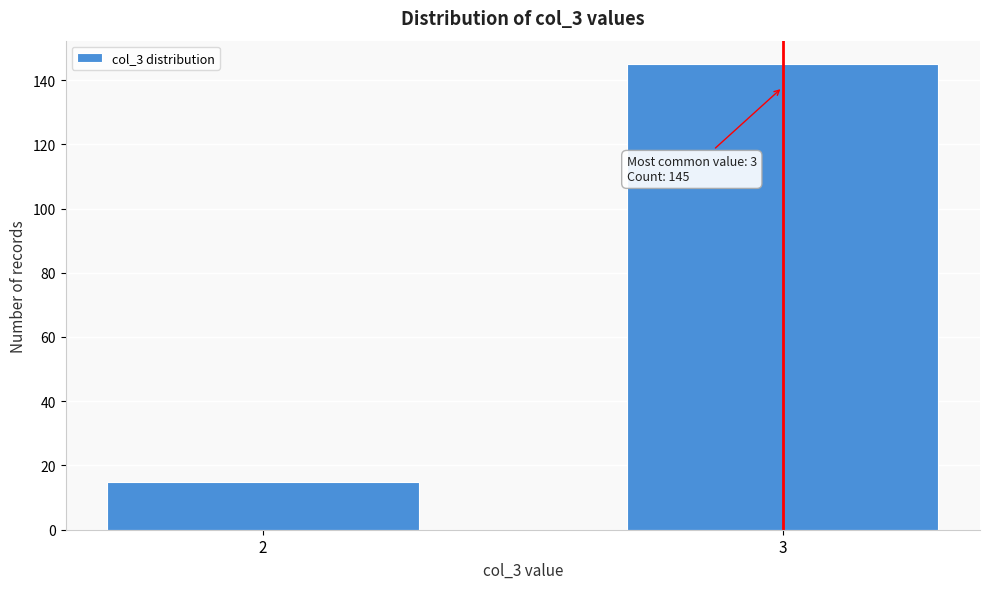

Reading left to right, transcribe all the data shown in this chart.

15	145